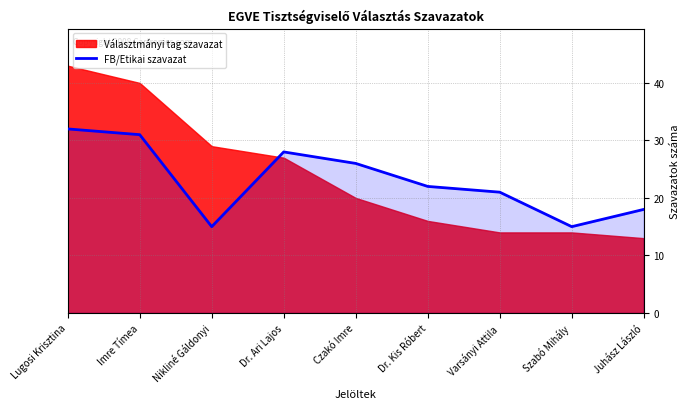

Is it true that FB/Etikai szavazat equals 23 at Szabó Mihály?

False